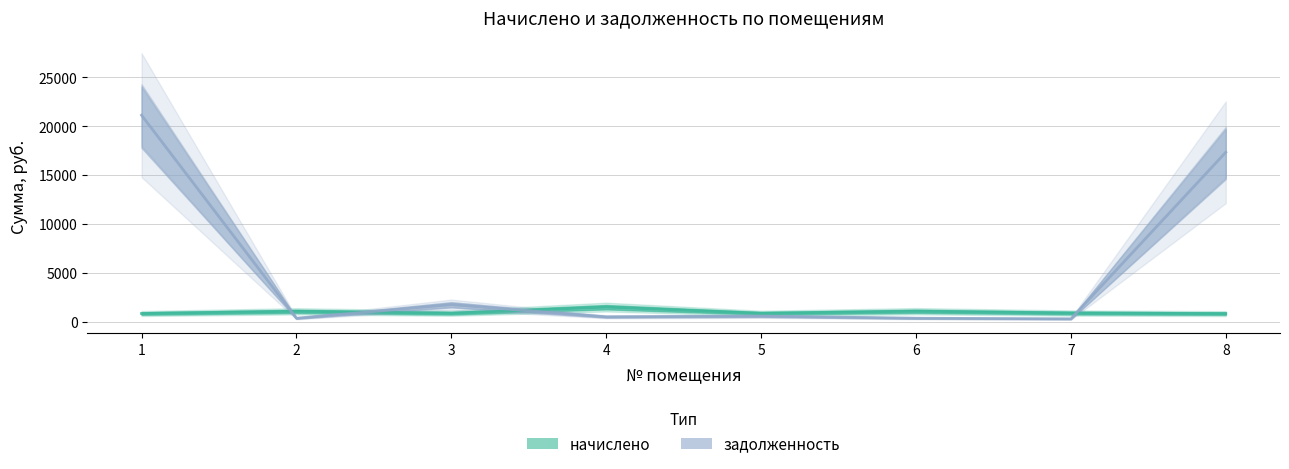

Read the задолженность value at 7.

296.2